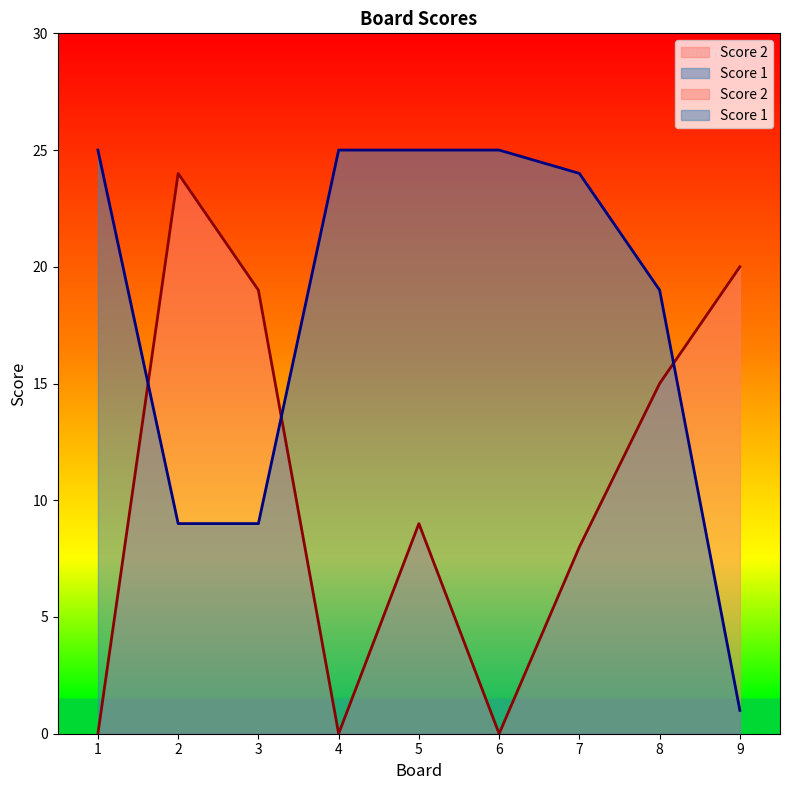

Which has a higher value, 1 or 6?

1